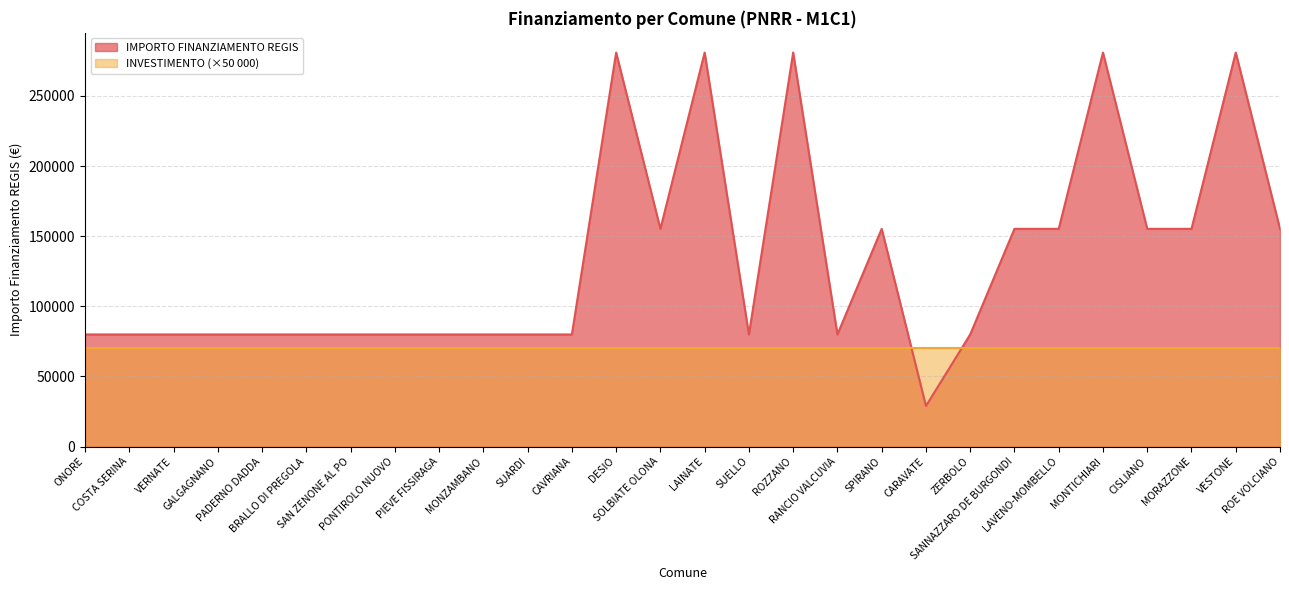

How many lines are shown in the chart?

2